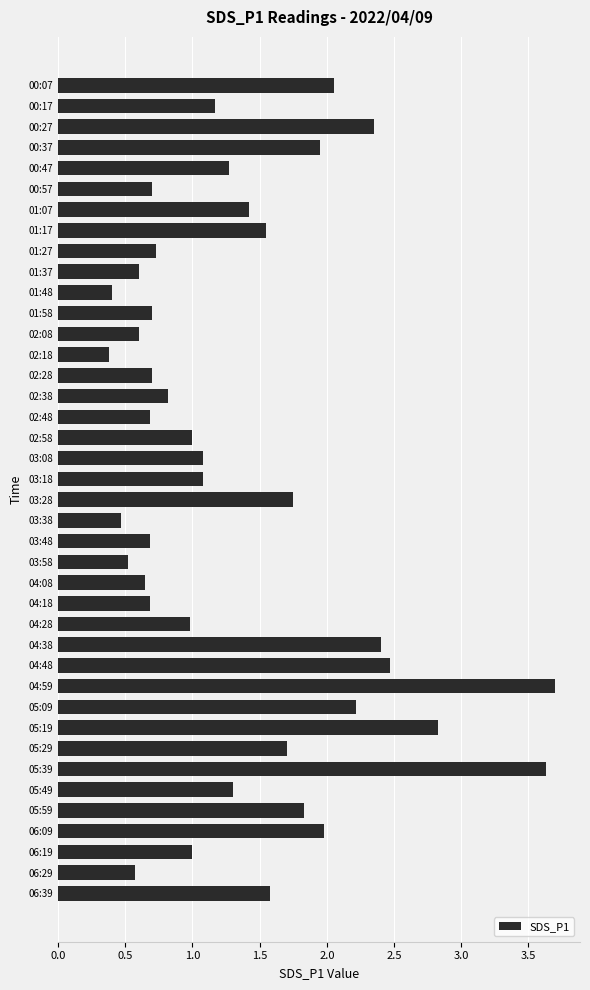

What is the greatest value displayed?

3.7